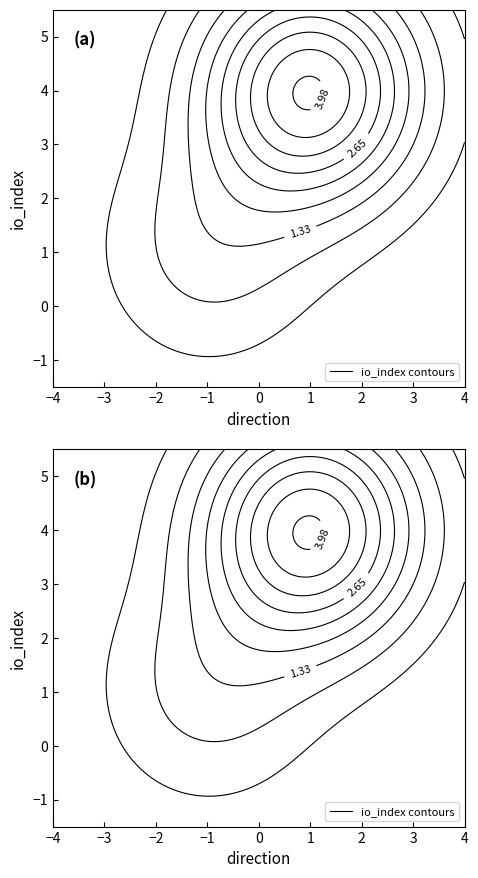

Count the number of data series in this chart.

2